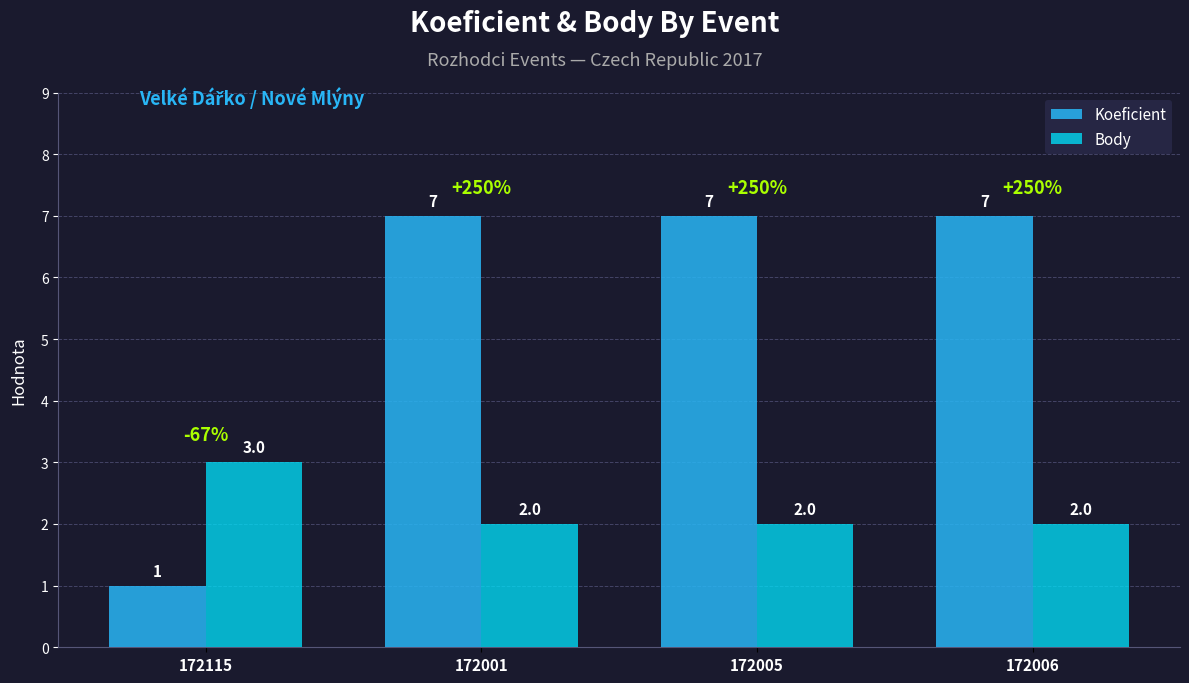

What is the greatest value displayed?

7